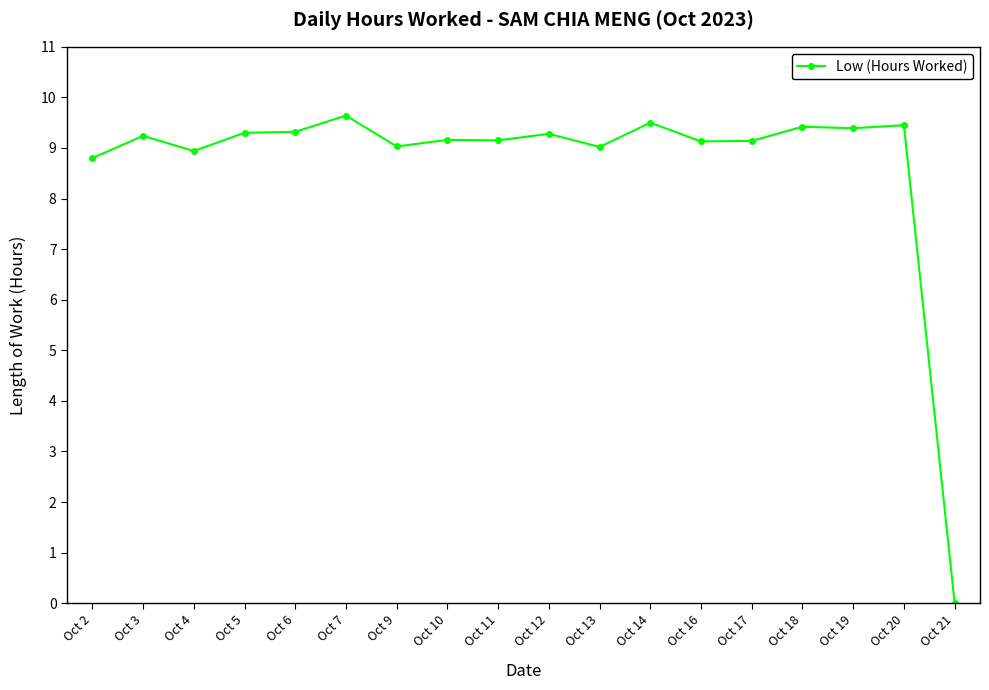

What is the value of the 4th point from the left?

9.3